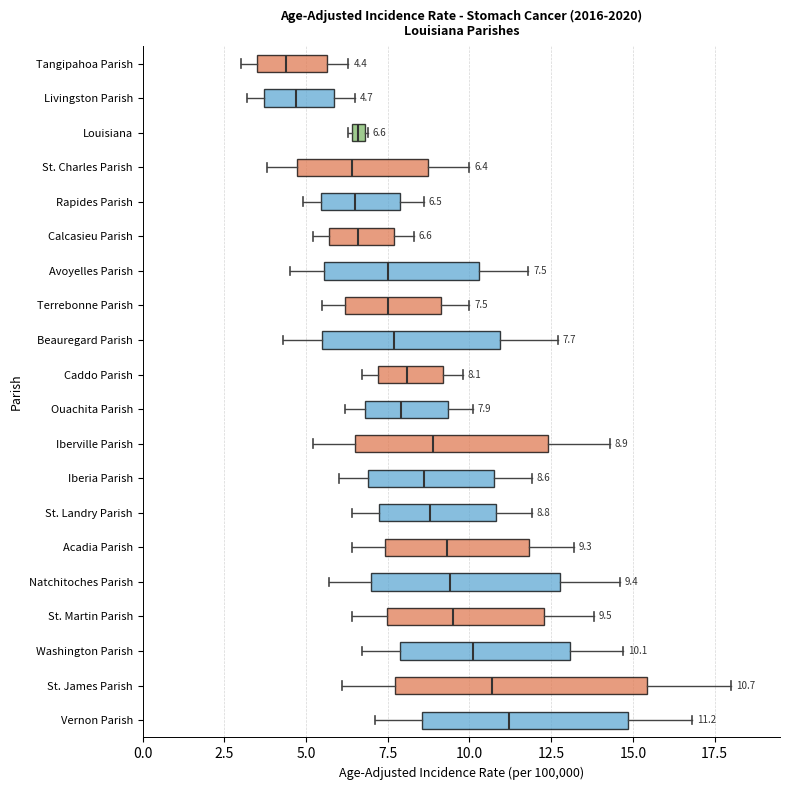

Which box has the furthest to the right median line?

Vernon Parish